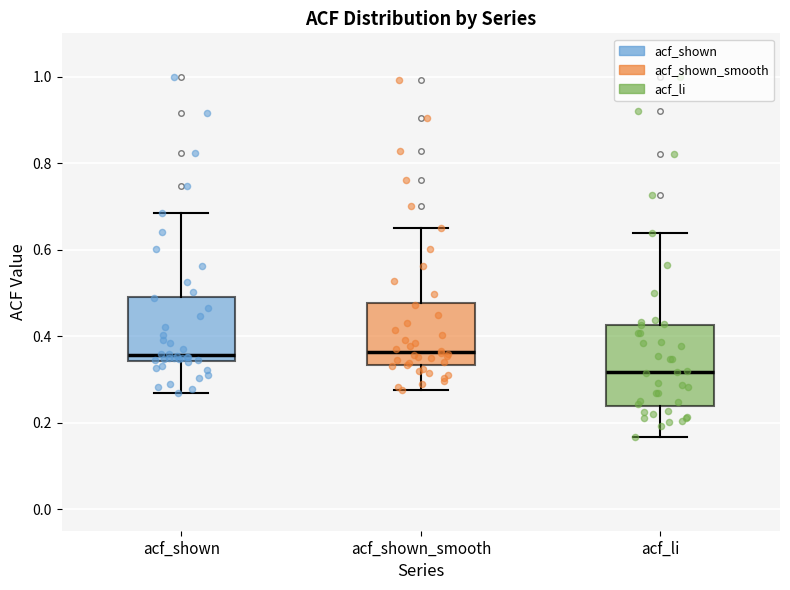

Reading left to right, read every box against the y-axis: the position of its median line, the range the box covers, and the ends of its whiskers. The values are not printed on the chart, so give them approximately, as read against the axis.

acf_shown: median 0.36, box 0.34 to 0.50, whiskers 0.26 to 0.68
acf_shown_smooth: median 0.36, box 0.34 to 0.48, whiskers 0.28 to 0.64
acf_li: median 0.32, box 0.24 to 0.42, whiskers 0.16 to 0.64